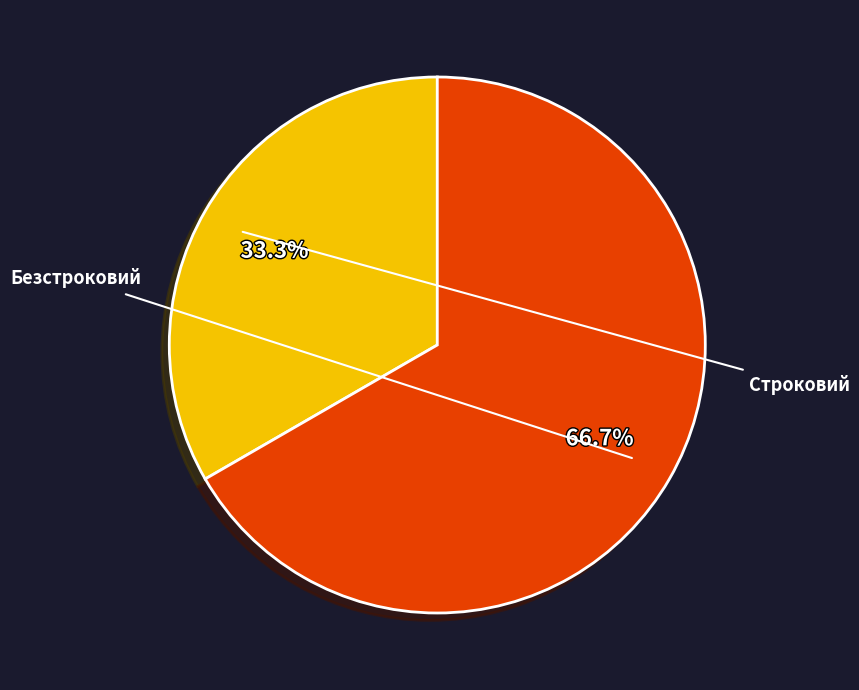

To the nearest percent, what percentage of the pie is Безстроковий?

67%